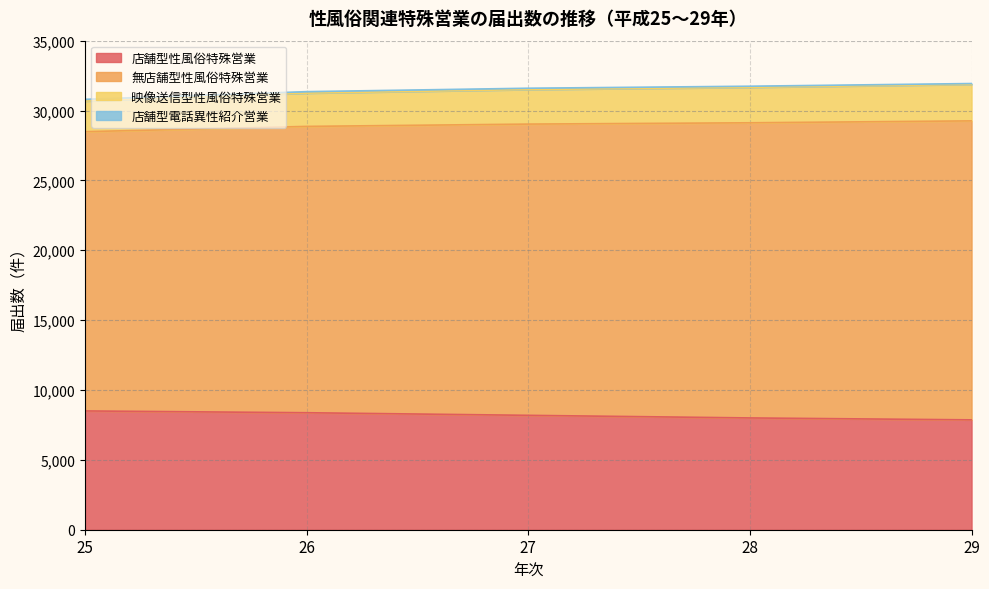

What is the highest value of the 店舗型性風俗特殊営業 series?

8501